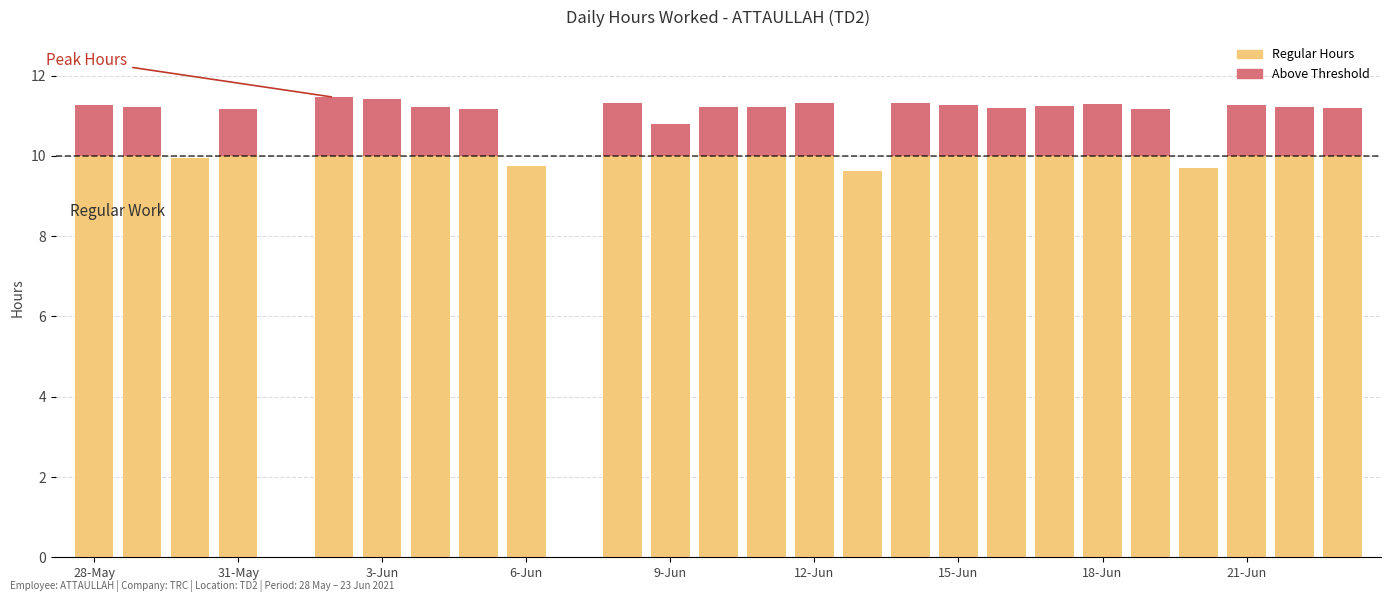

What is the maximum value for Regular Hours?

10.0